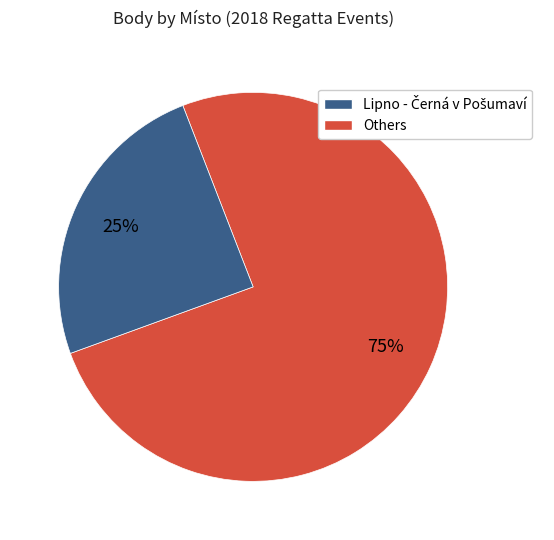

To the nearest percent, what is the average slice percentage?

50%